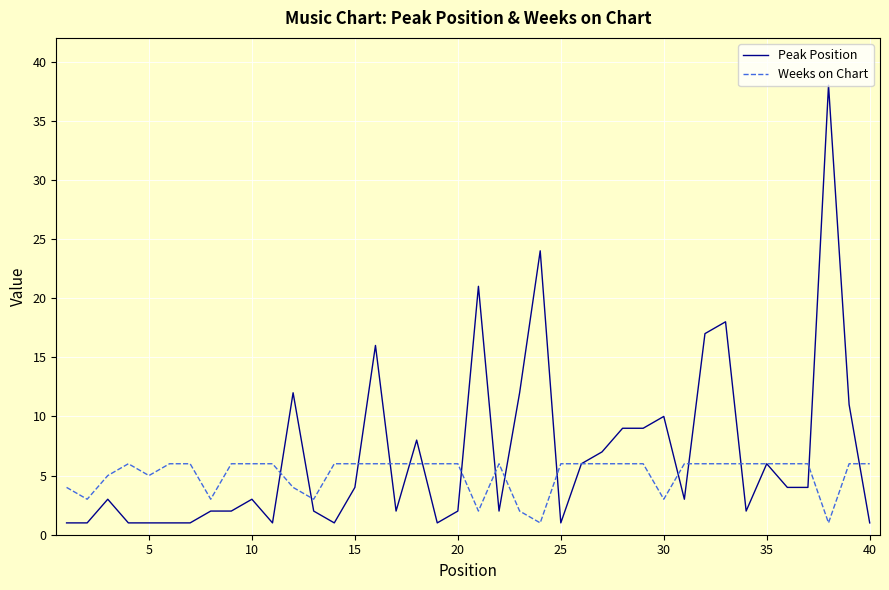

List the series in order of their overall mean, highest first.

Peak Position, Weeks on Chart